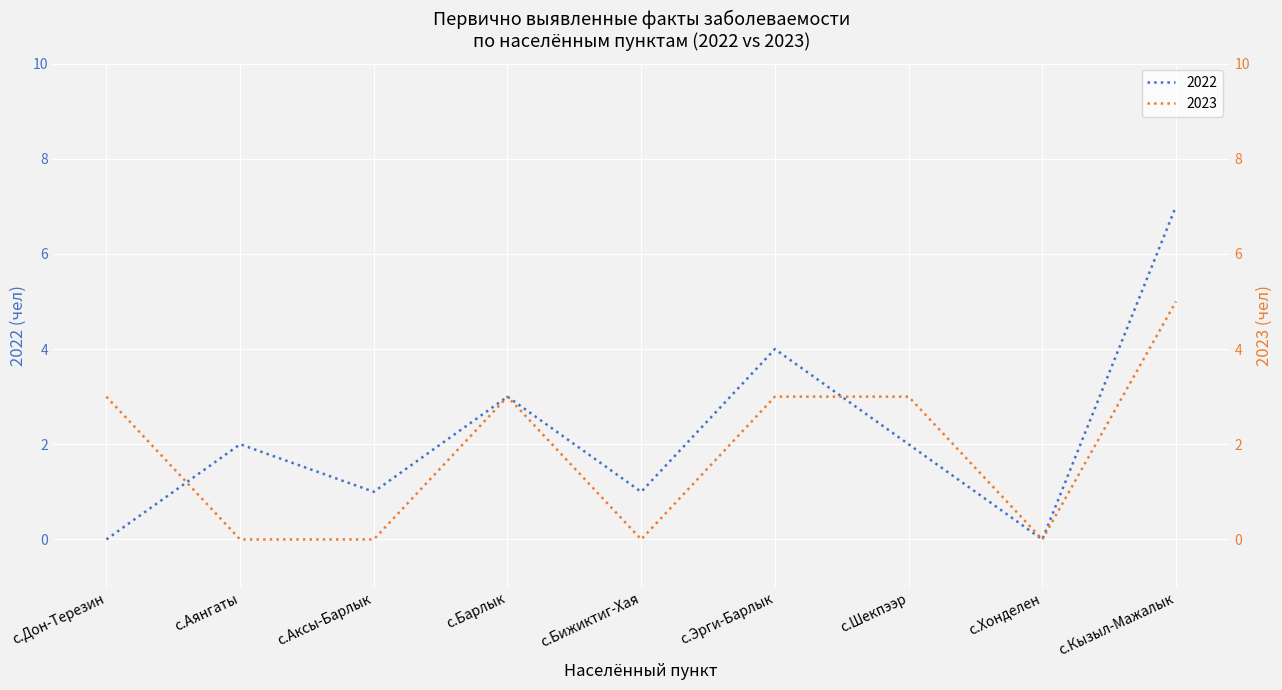

Is this an area chart (filled region under the line)?

No